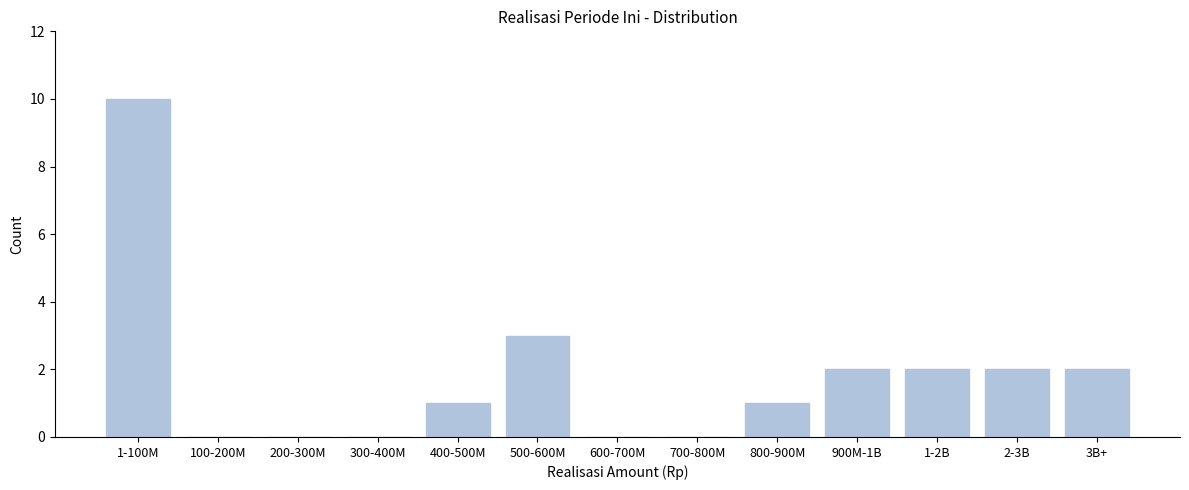

Reading left to right, extract all data points from this chart.

1-100M=10	100-200M=0	200-300M=0	300-400M=0	400-500M=1	500-600M=3	600-700M=0	700-800M=0	800-900M=1	900M-1B=2	1-2B=2	2-3B=2	3B+=2